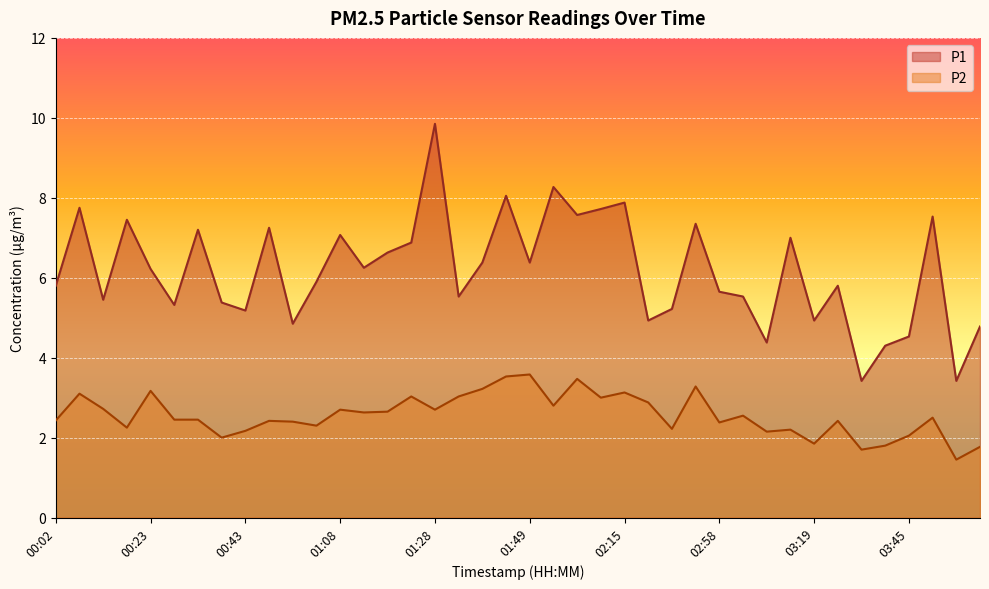

Is it true that P2 equals 0.8 at 01:39?

False